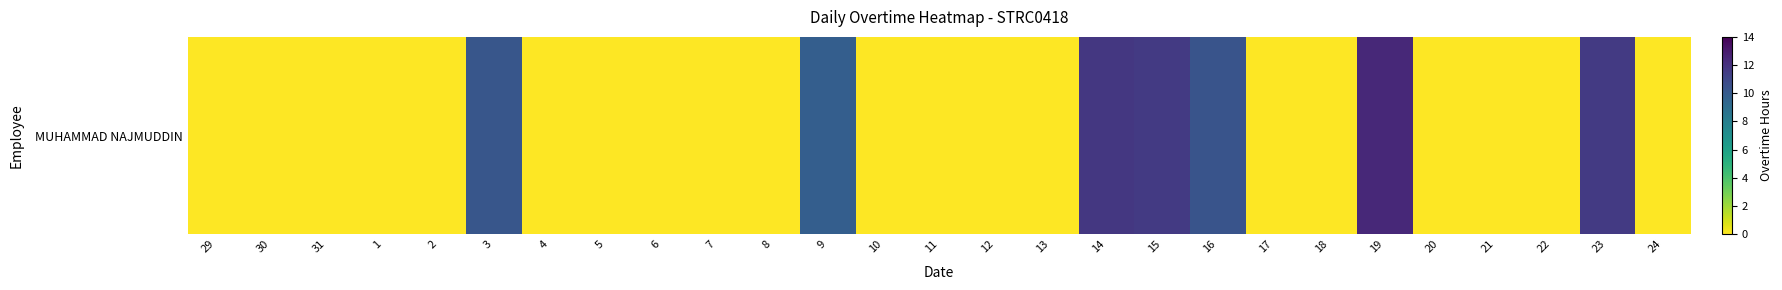

True or false: the data shows 6.2 at 10.

False